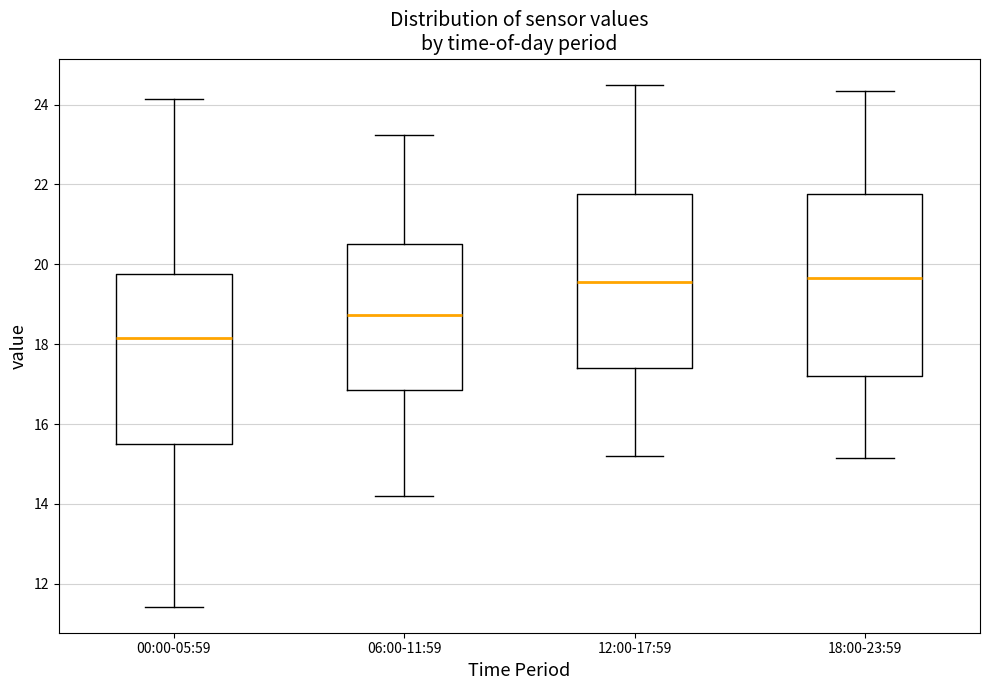

Comparing the boxes themselves (not the whiskers), which one is the tallest?

18:00-23:59